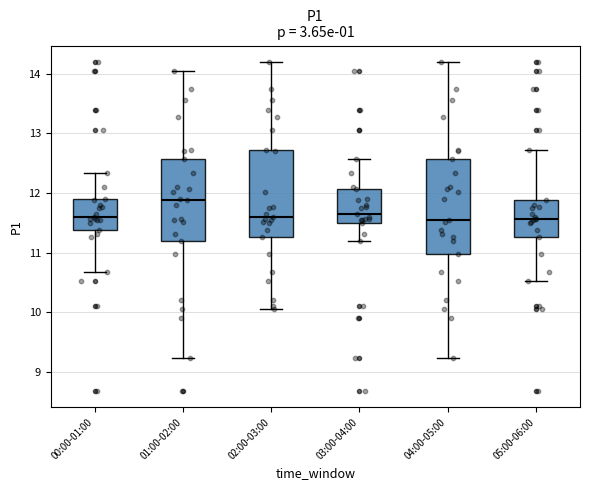

Where does the lower whisker of the box for 00:00-01:00 end on the y-axis? The values are not printed on the chart, so give them approximately, as read against the axis.

10.7